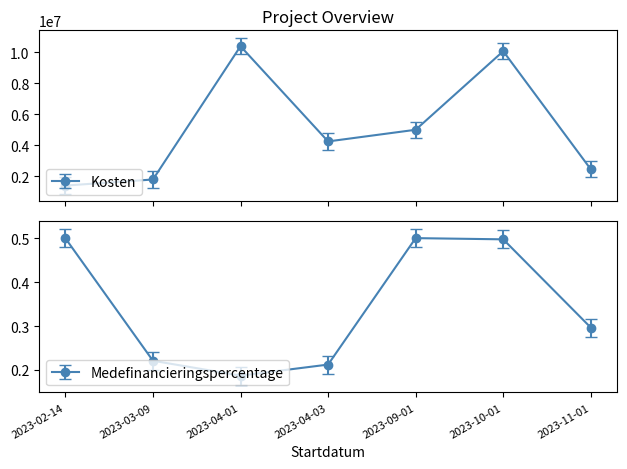

What position from the left is 2023-03-09?

2